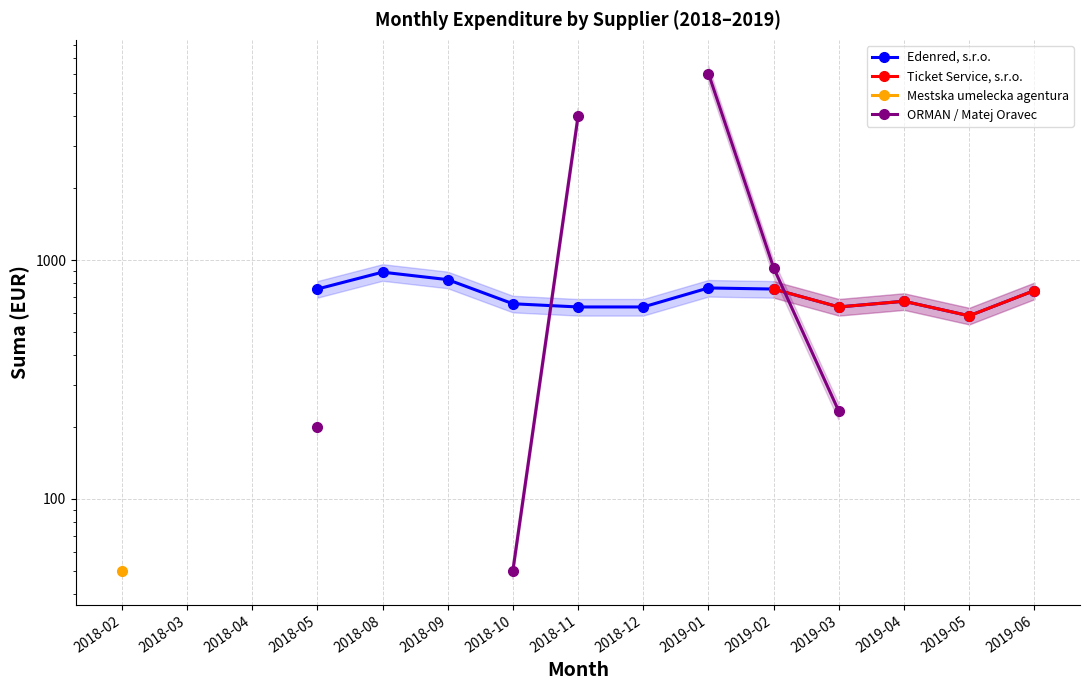

Is the value of Edenred, s.r.o. at 2019-02 greater than the value of ORMAN / Matej Oravec at 2019-03?

Yes